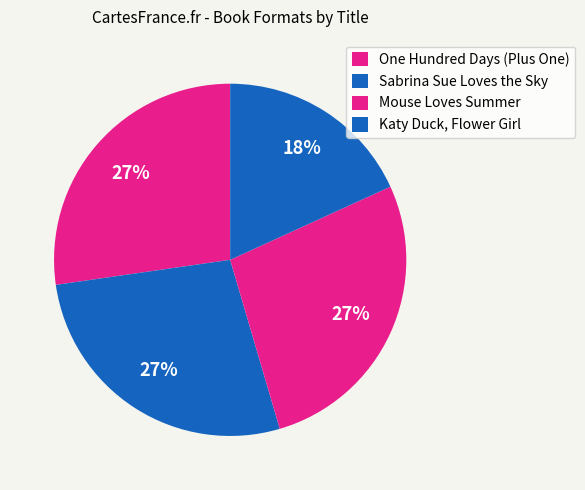

Is it true that Mouse Loves Summer is 27% of the pie?

True